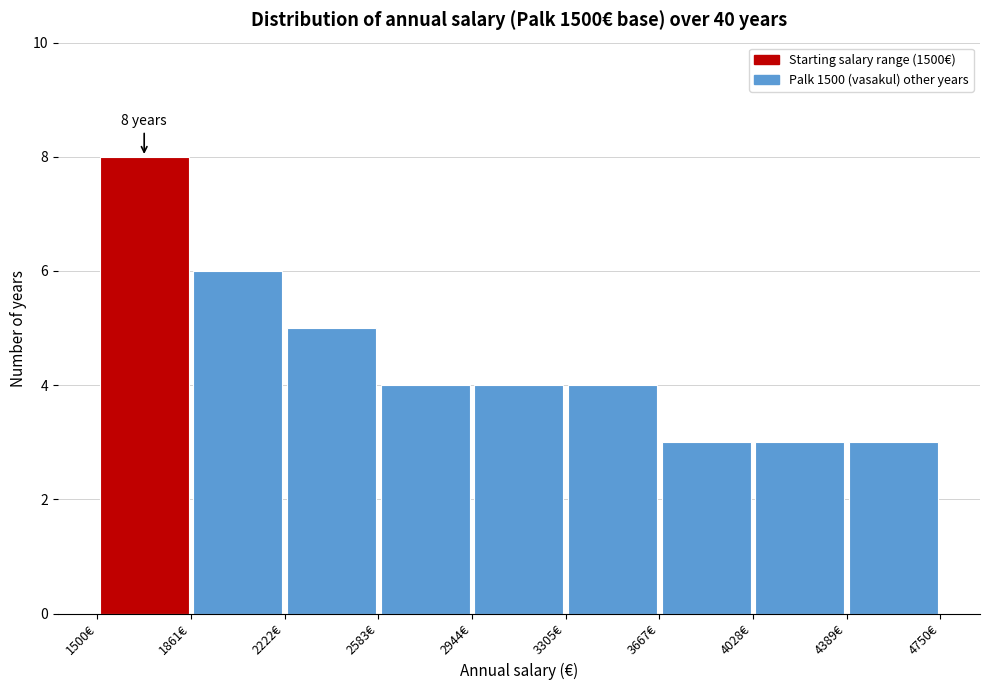

Which range on the x-axis has the tallest bar?

1500 to 1850